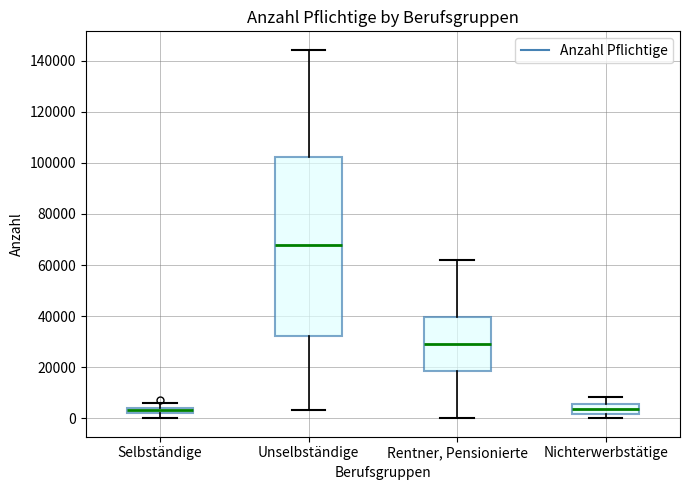

Which box is the tallest, from its lower edge to its upper edge?

Unselbständige